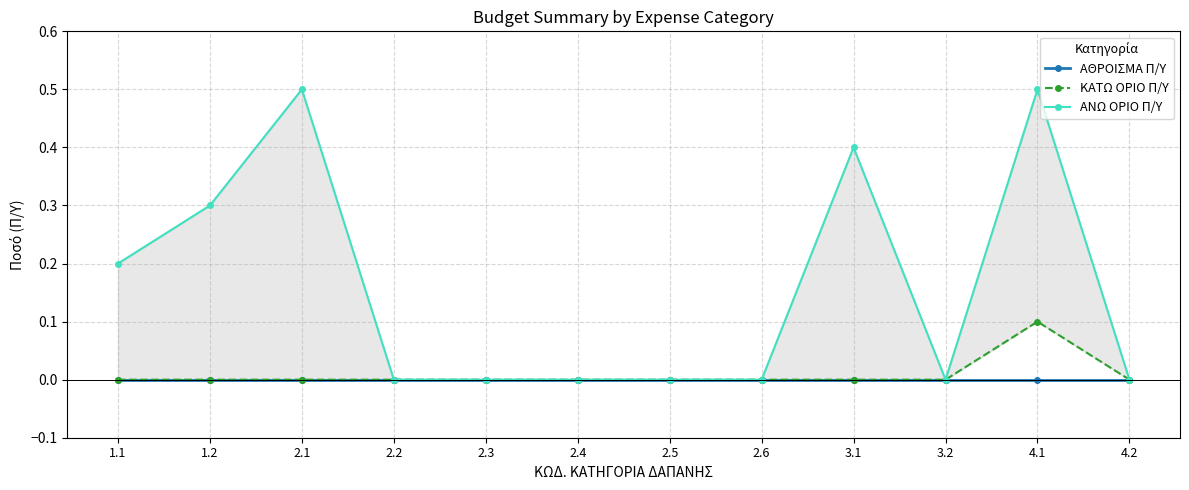

List the labels in order of ΑΘΡΟΙΣΜΑ Π/Υ value, smallest first.

1.1, 1.2, 2.1, 2.2, 2.3, 2.4, 2.5, 2.6, 3.1, 3.2, 4.1, 4.2